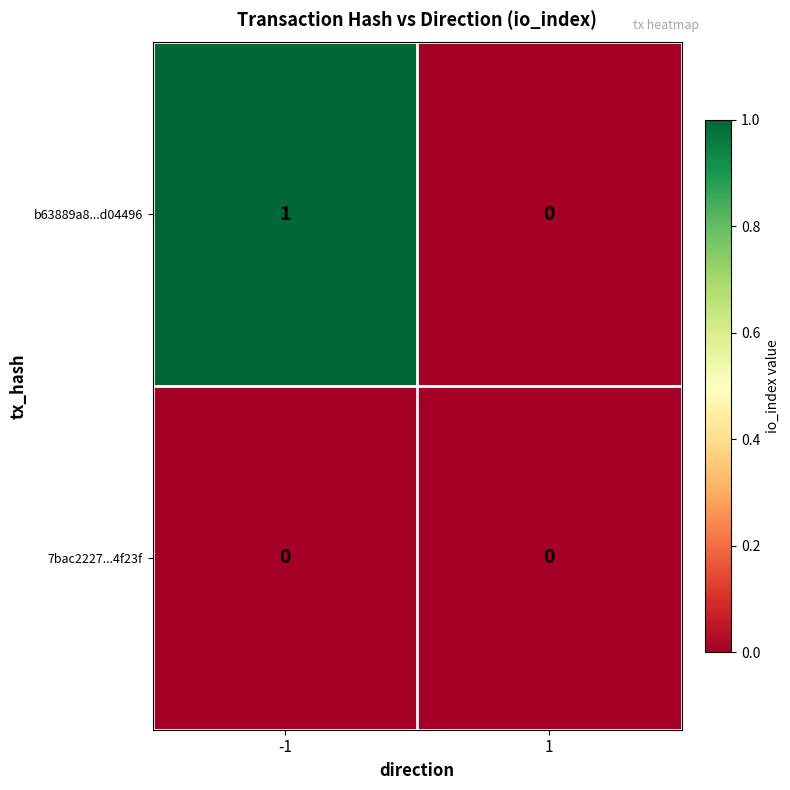

Rank the series by their maximum value, from highest to lowest.

b63889a8...d04496, 7bac2227...4f23f